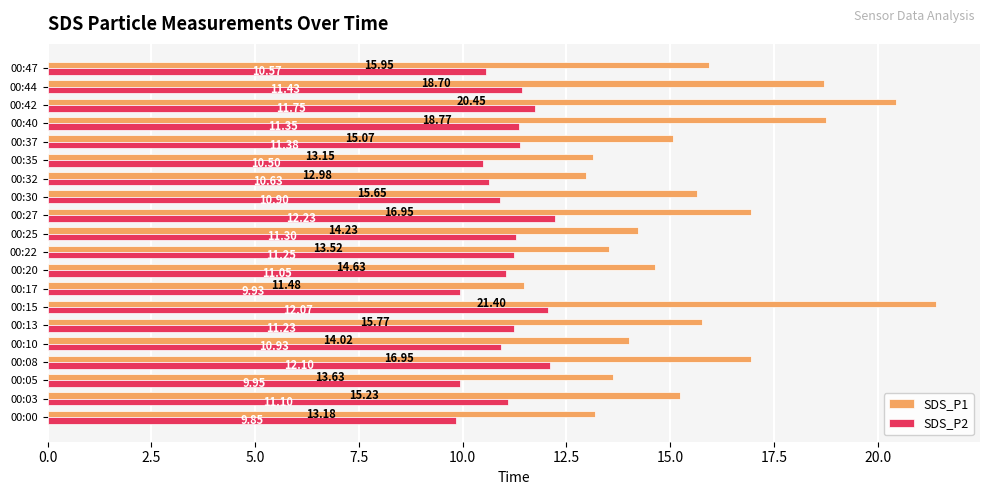

Rank the series at 00:05 from highest to lowest value.

SDS_P1, SDS_P2